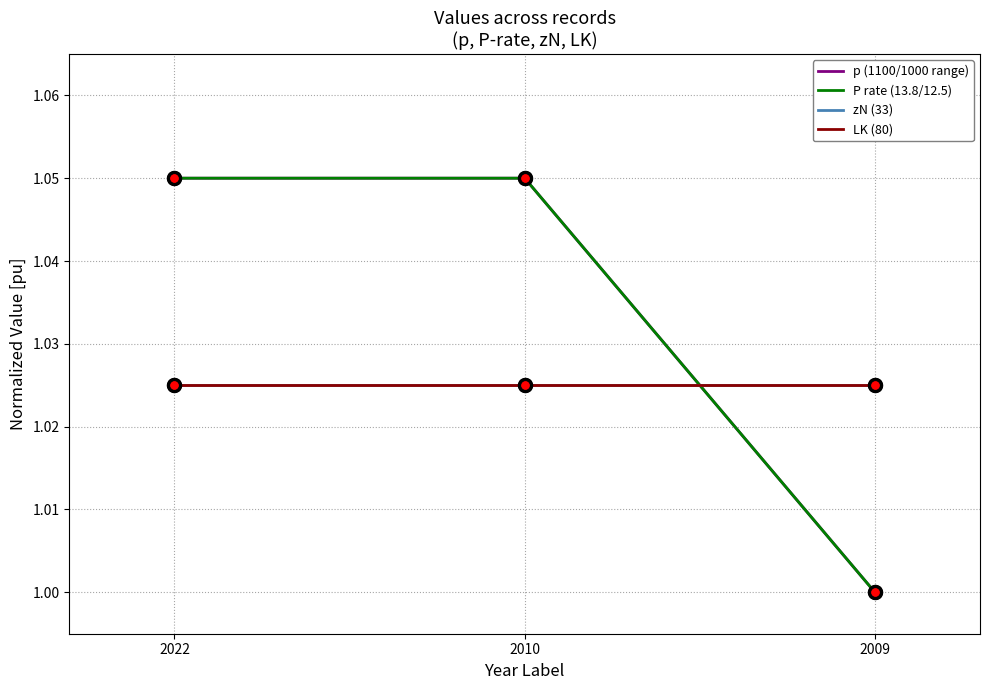

True or false: zN (33) has a value of 1.3 at 2010.

False